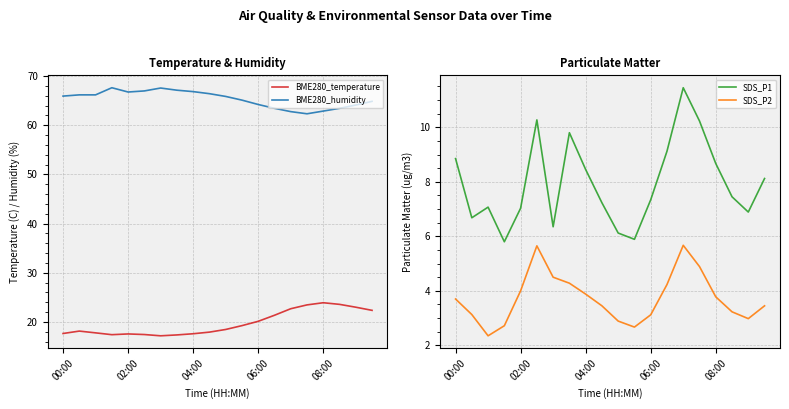

Is it true that BME280_humidity equals 115.2 at 00:00?

False